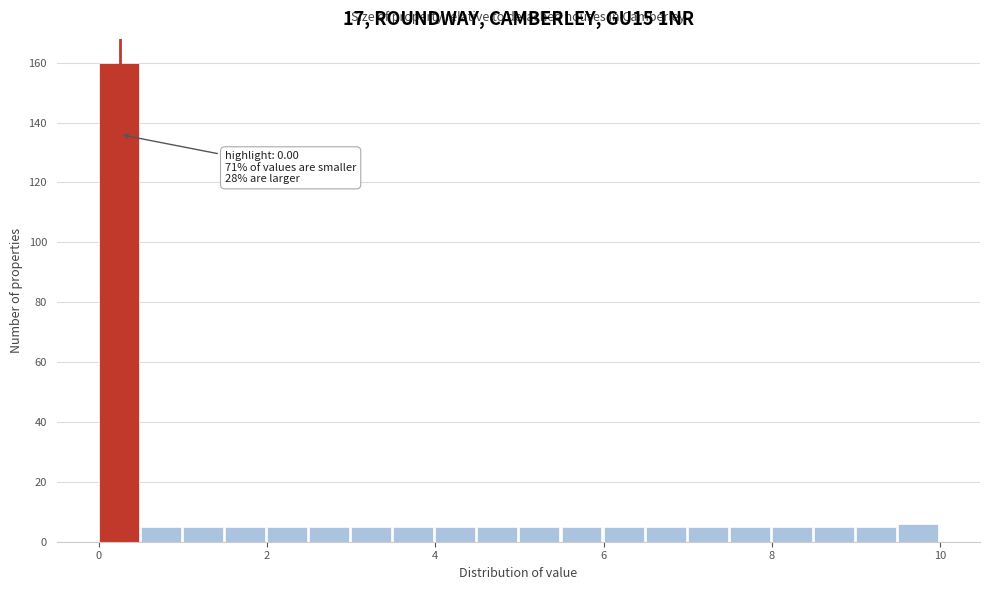

Around what value on the x-axis is the tallest bar? Give the approximate position of its centre, as read against the axis.

0.2